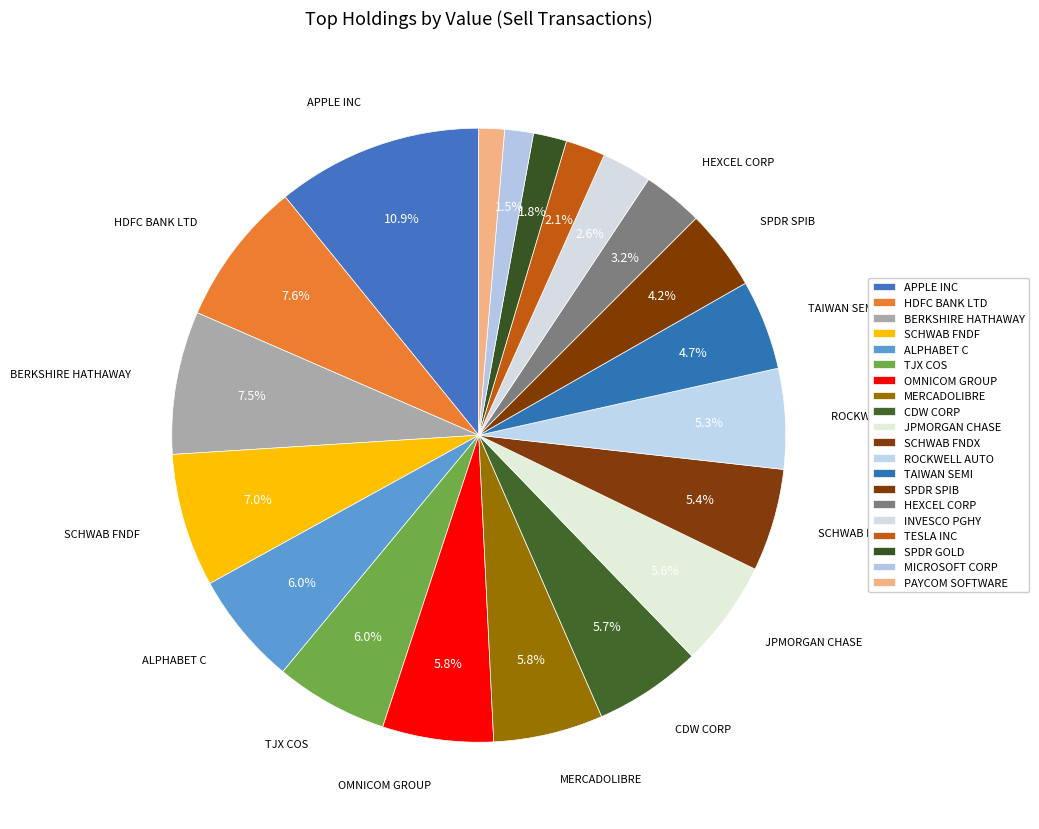

Count the number of slices in the pie.

20